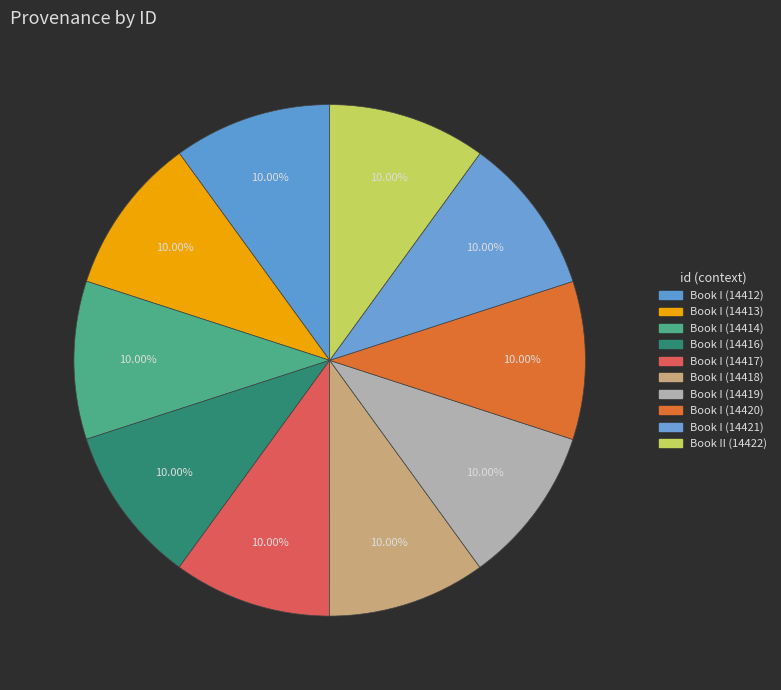

The Book I (14414) slice represents 1% of the pie. True or false?

False